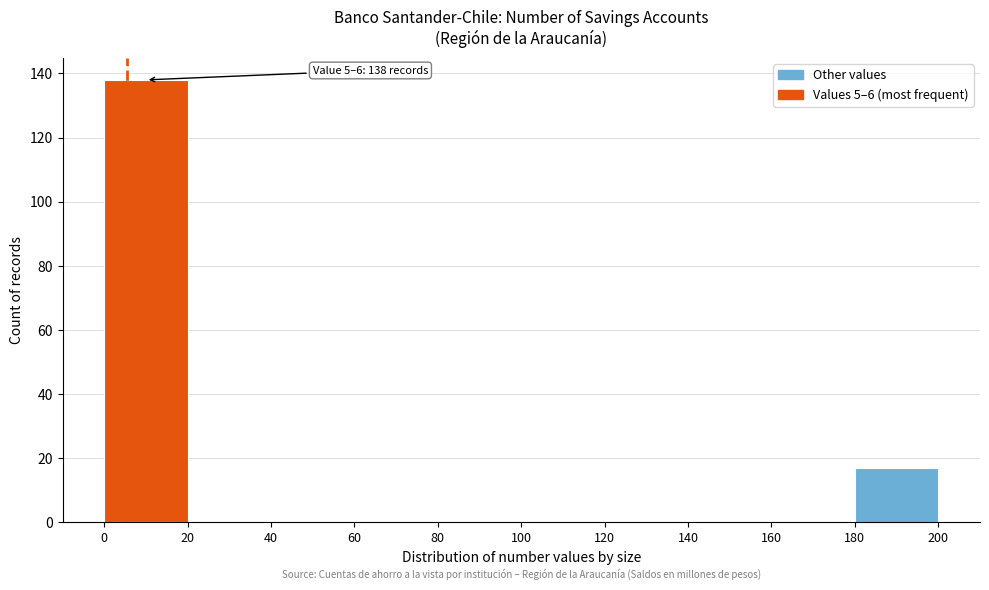

Over which range of the x-axis is the bar tallest?

0 to 20